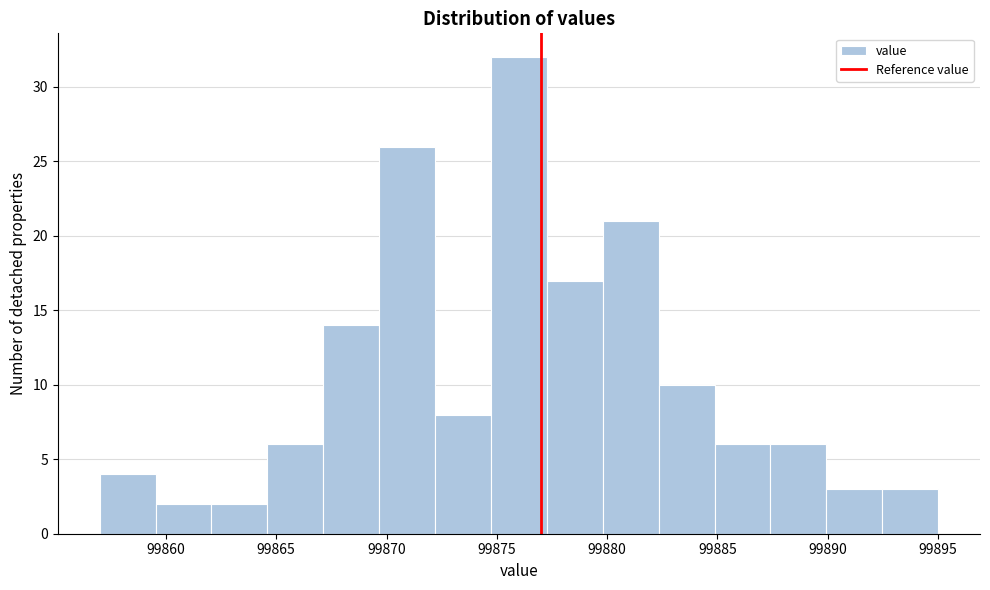

Over which range of the x-axis is the bar tallest?

99874.5 to 99877.5